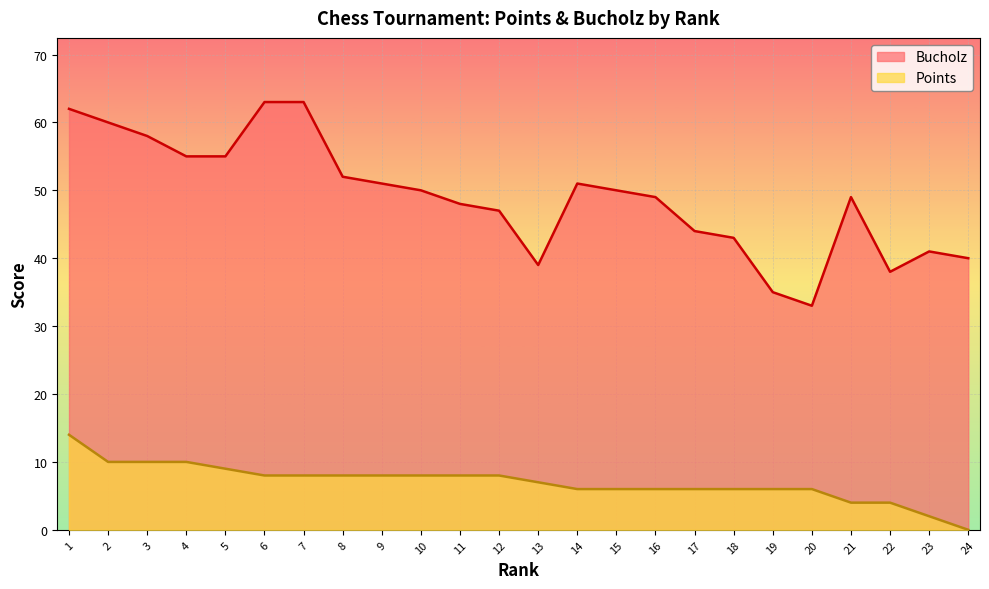

How many values in the Bucholz series exceed 50?

10